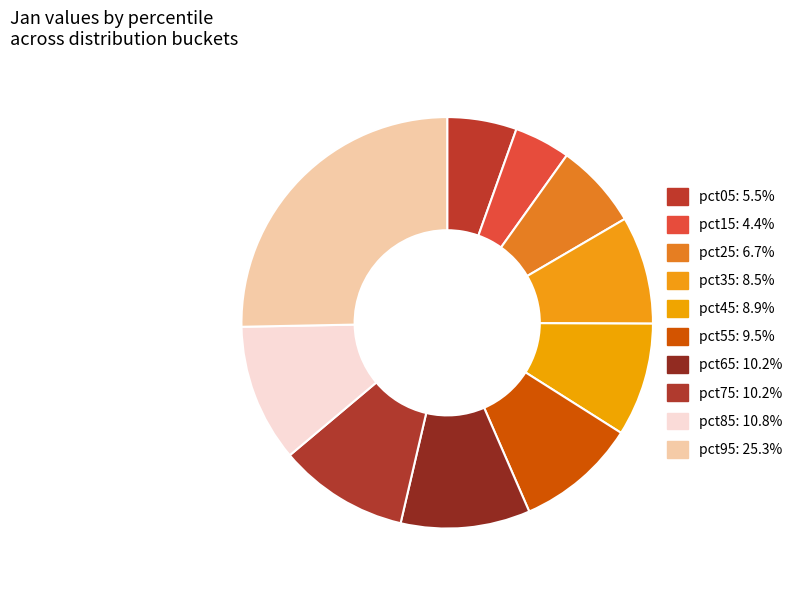

Combined, what portion of the pie is pct35 and pct55?

18.0%